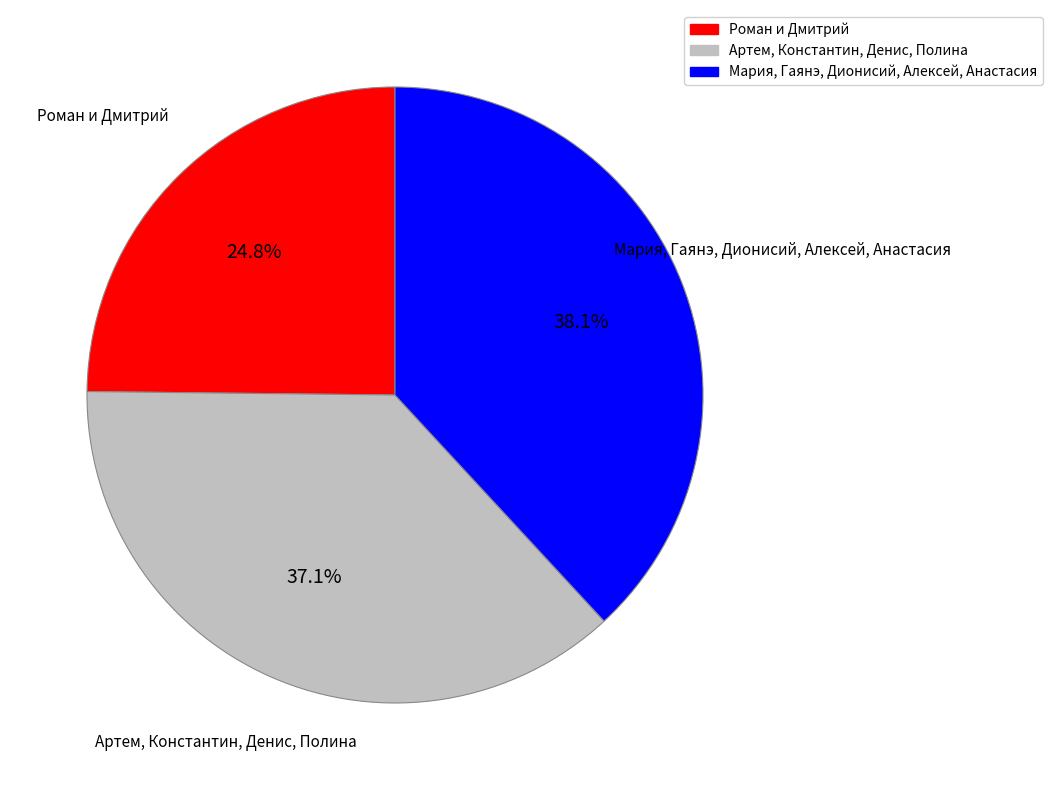

What is the ratio of the value at Артем, Константин, Денис, Полина to the value at Роман и Дмитрий?

1.5